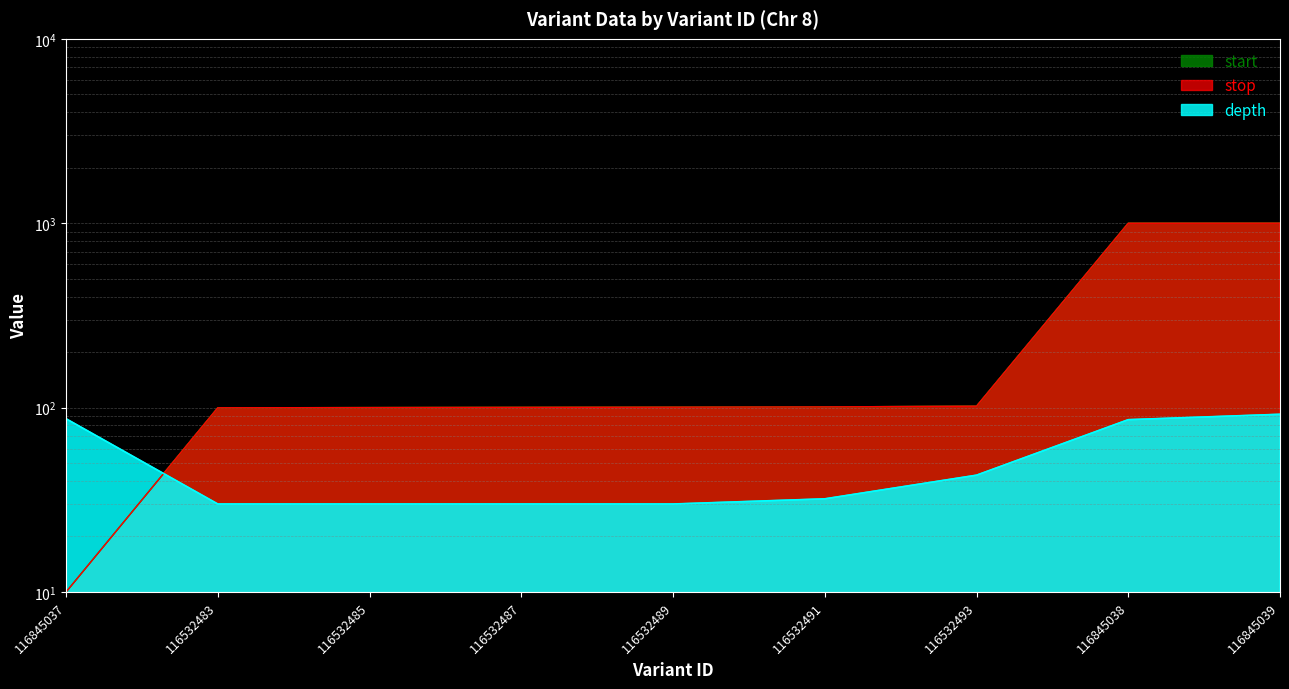

Between 116845037 and 116532489, which is larger?

116845037